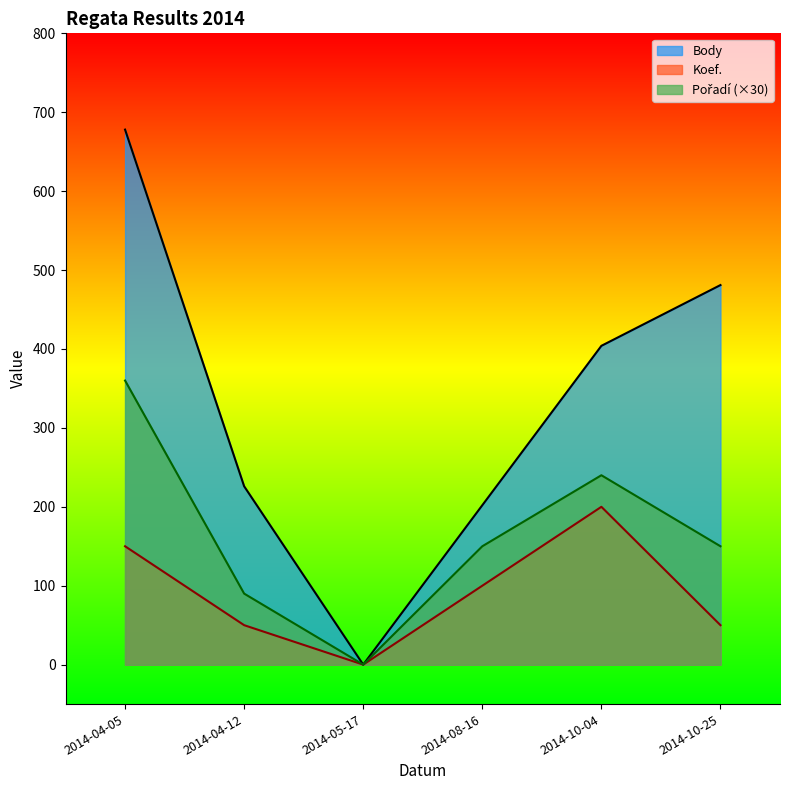

What value does the Koef. series have at 2014-08-16?

100